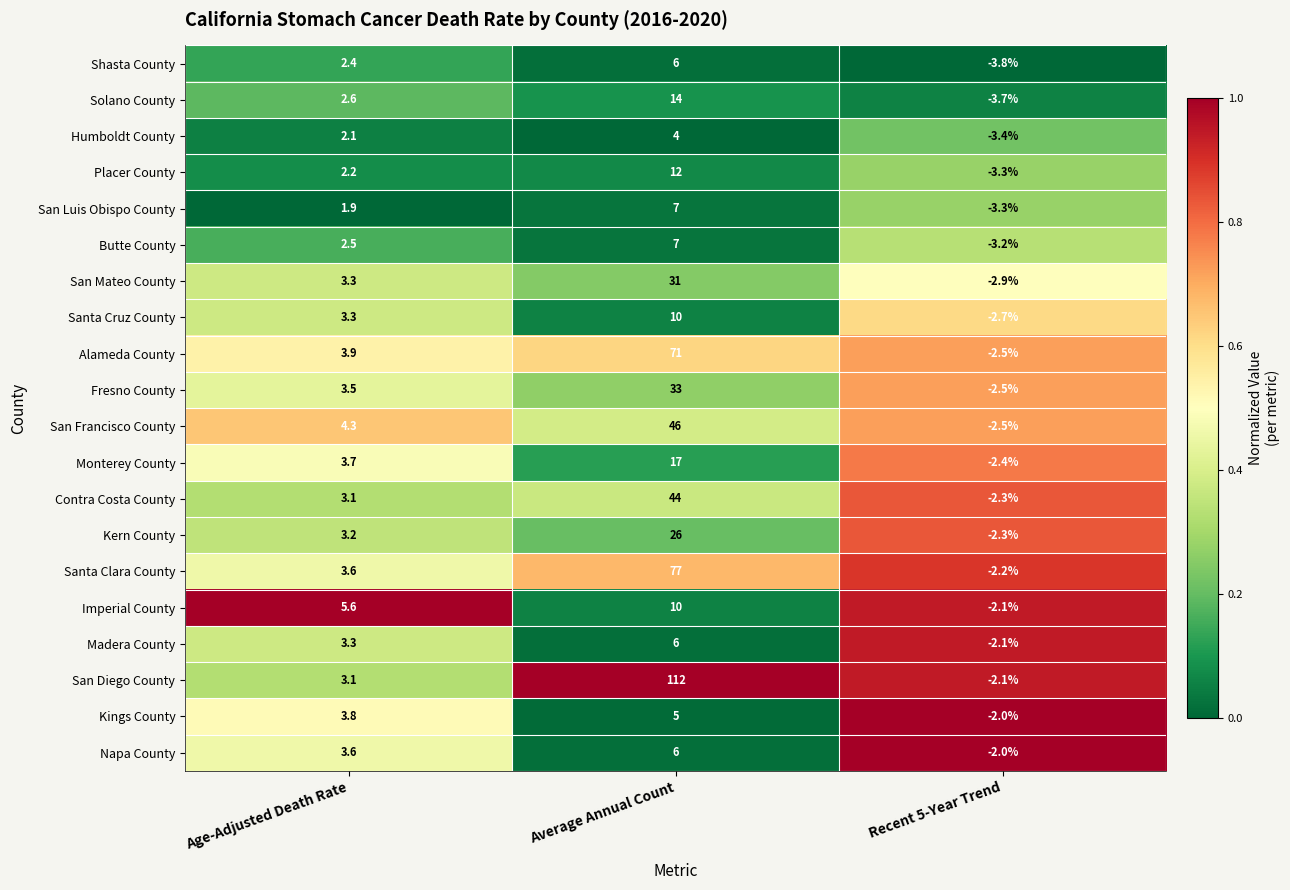

At which category does the chart reach its peak across all series?

Average Annual Count